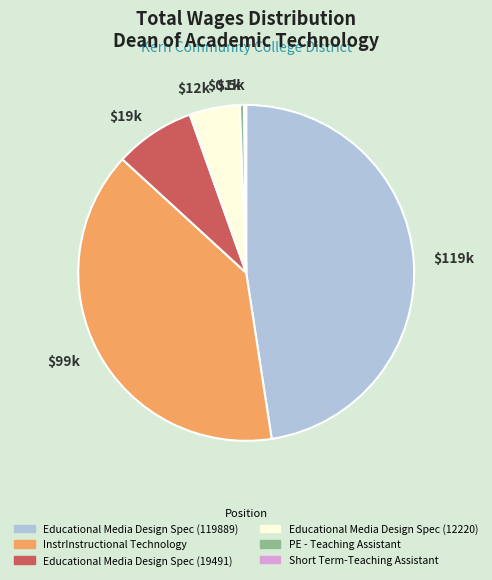

Combined, do PE - Teaching Assistant and InstrInstructional Technology account for over 50%?

No